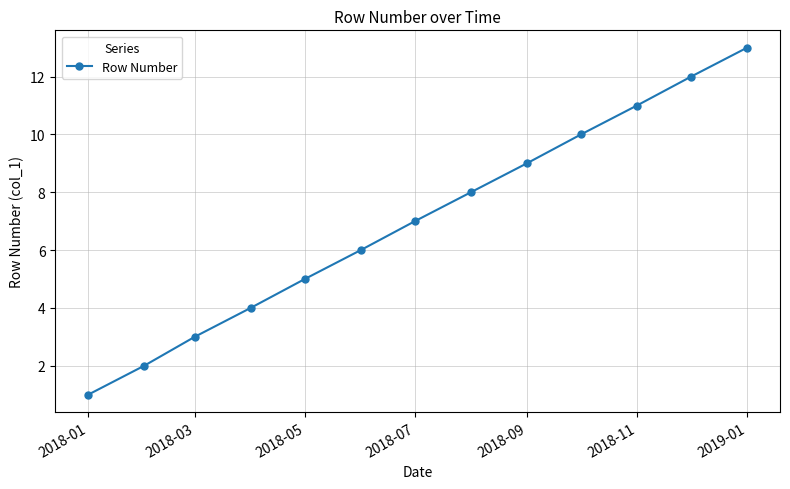

True or false: there are more than 0 points higher than both neighbors.

False